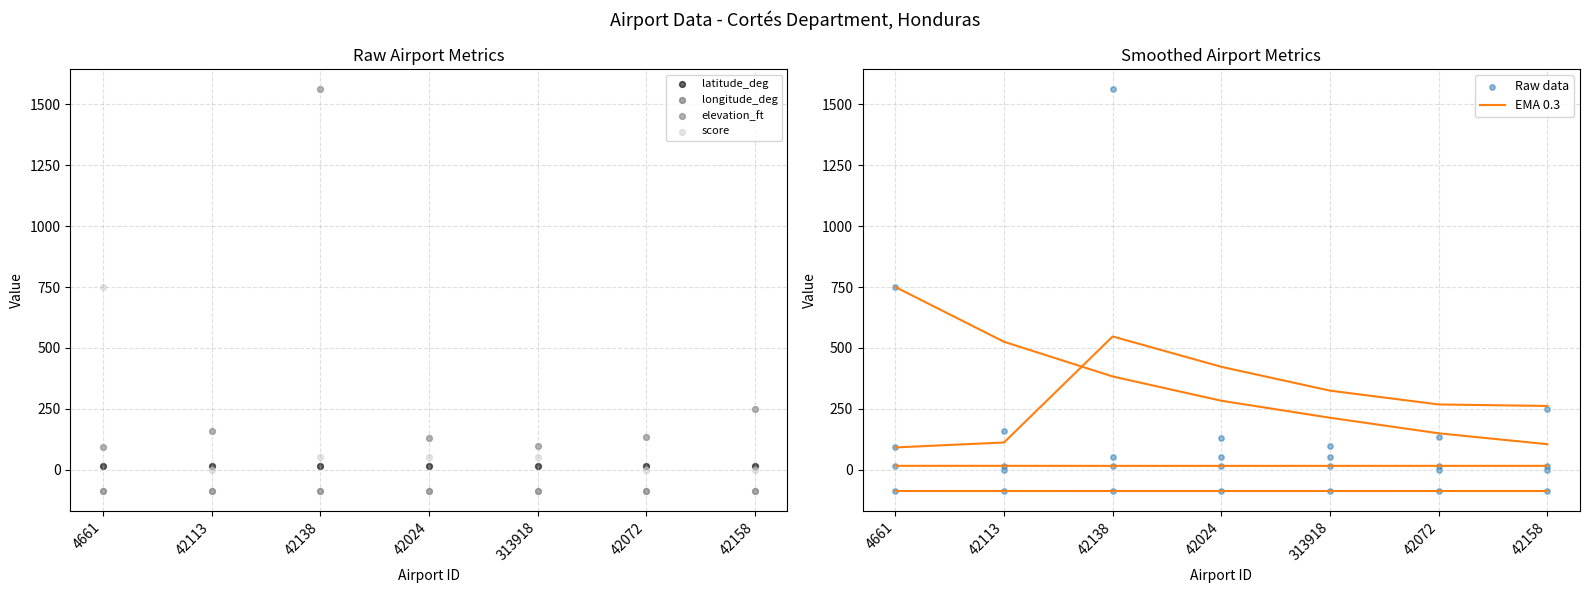

Which series has the largest Y range (max minus min)?

elevation_ft